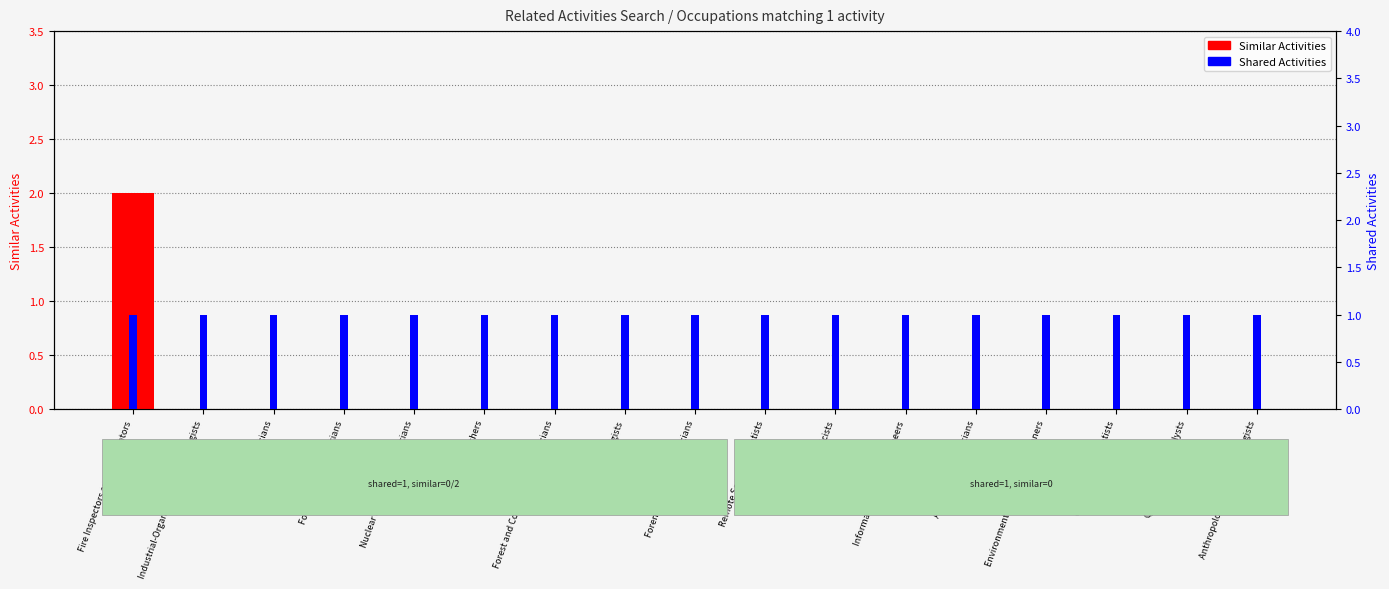

List the labels in order of Shared Activities value, largest first.

Fire Inspectors and Investigators, Industrial-Organizational Psychologists, Chemical Technicians, Food Science Technicians, Nuclear Monitoring Technicians, Survey Researchers, Forest and Conservation Technicians, Epidemiologists, Forensic Science Technicians, Remote Sensing Scientists, Geneticists, Information Security Engineers, Agricultural Technicians, Environmental Restoration Planners, Conservation Scientists, Quality Control Analysts, Anthropologists and Archeologists